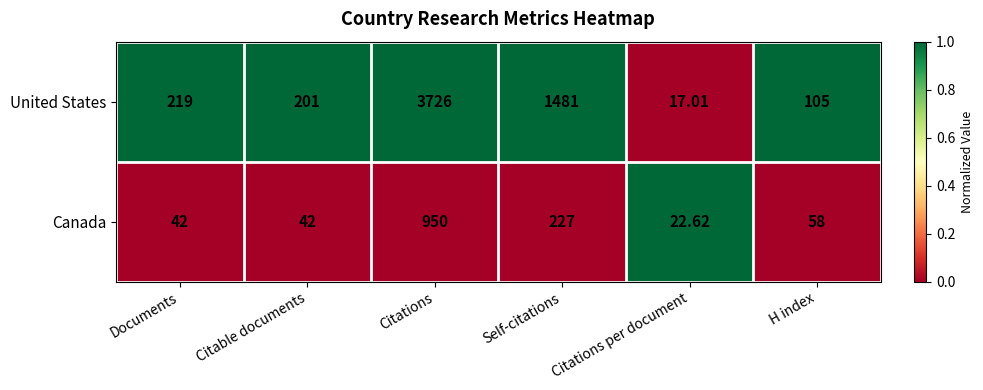

How many data points in Canada are less than 58?

3